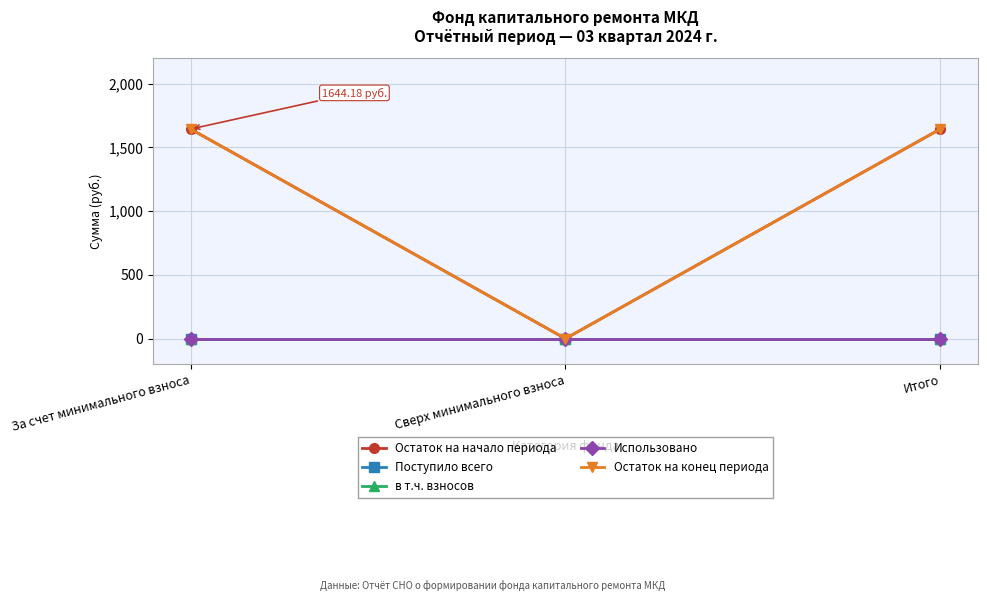

At how many categories does at least one series exceed 1500?

2